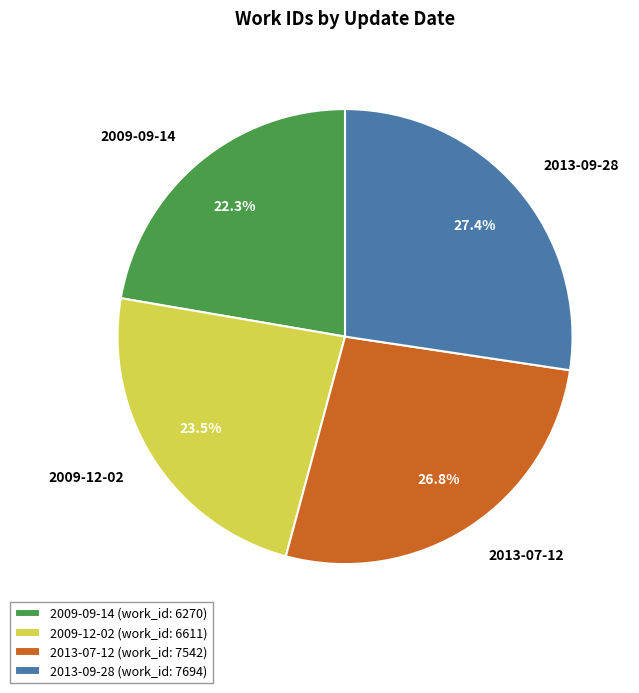

What percentage is the 2009-09-14 slice, to the nearest percent?

22%